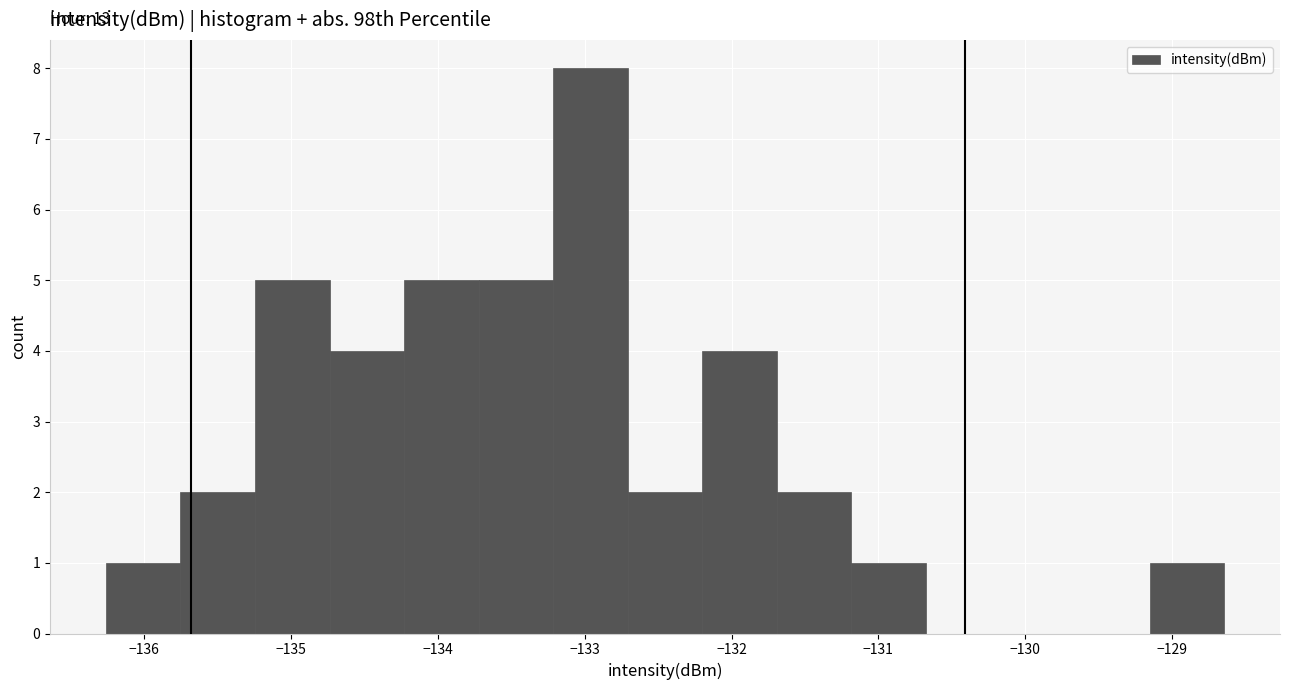

Over which range of the x-axis is the bar tallest?

-133.2 to -132.7